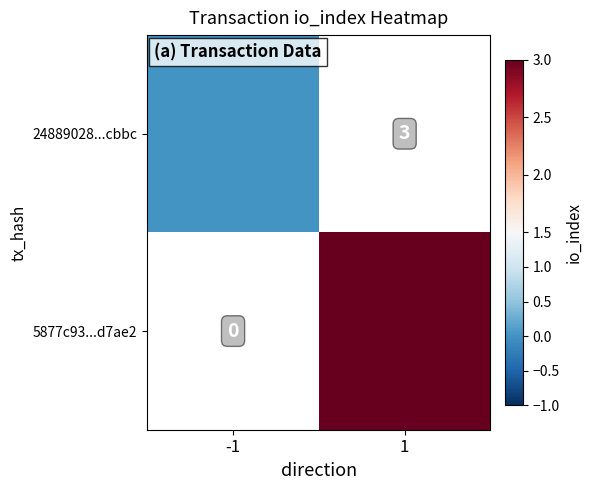

Rank the series at 1 from lowest to highest value.

24889028...cbbc, 5877c93...d7ae2